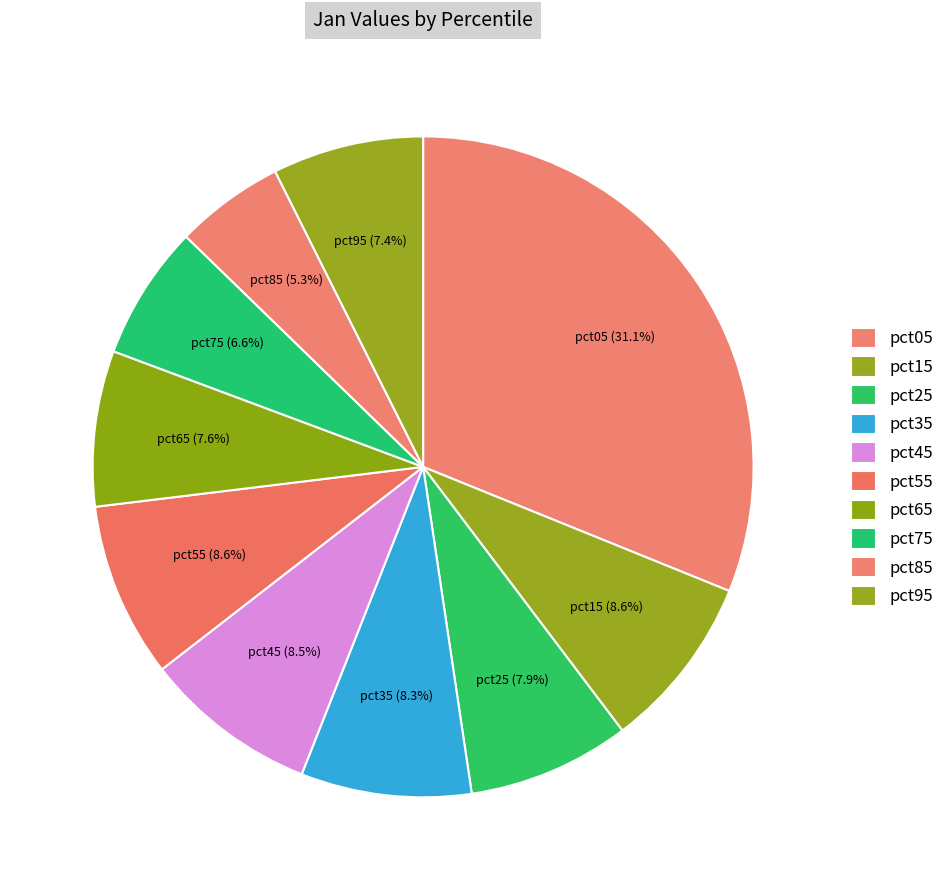

Is there a majority slice in this chart?

No